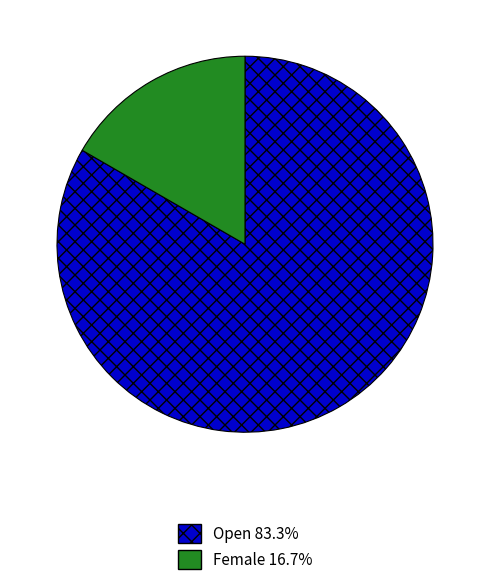

Combined, do Female and Open account for over 50%?

Yes